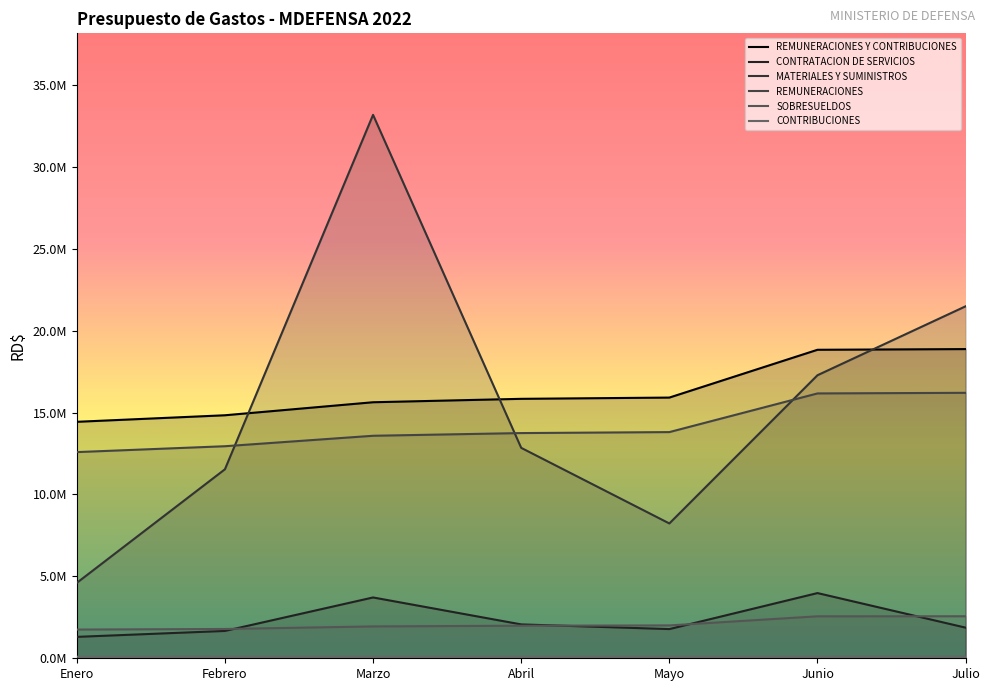

What is the difference between the highest and lowest values at Marzo?

33069792.1